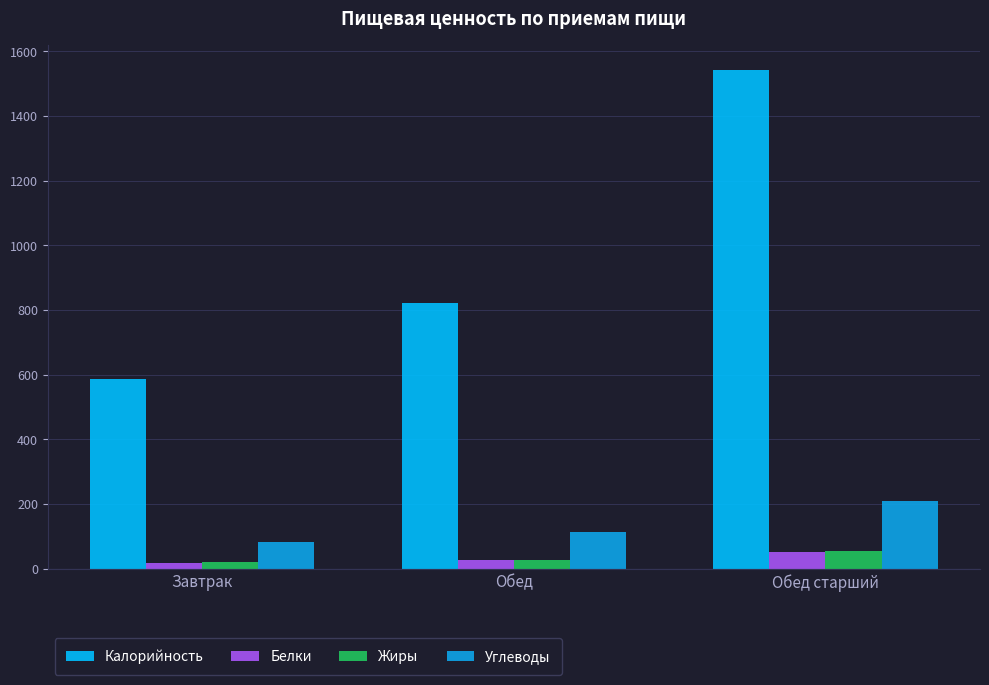

Is the value of Углеводы at Обед старший greater than the value of Калорийность at Обед старший?

No